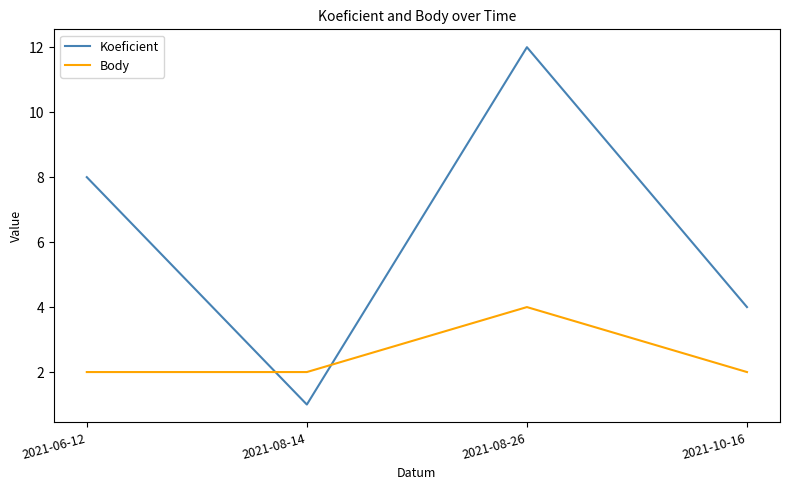

What value does the Koeficient series have at 2021-08-26?

12